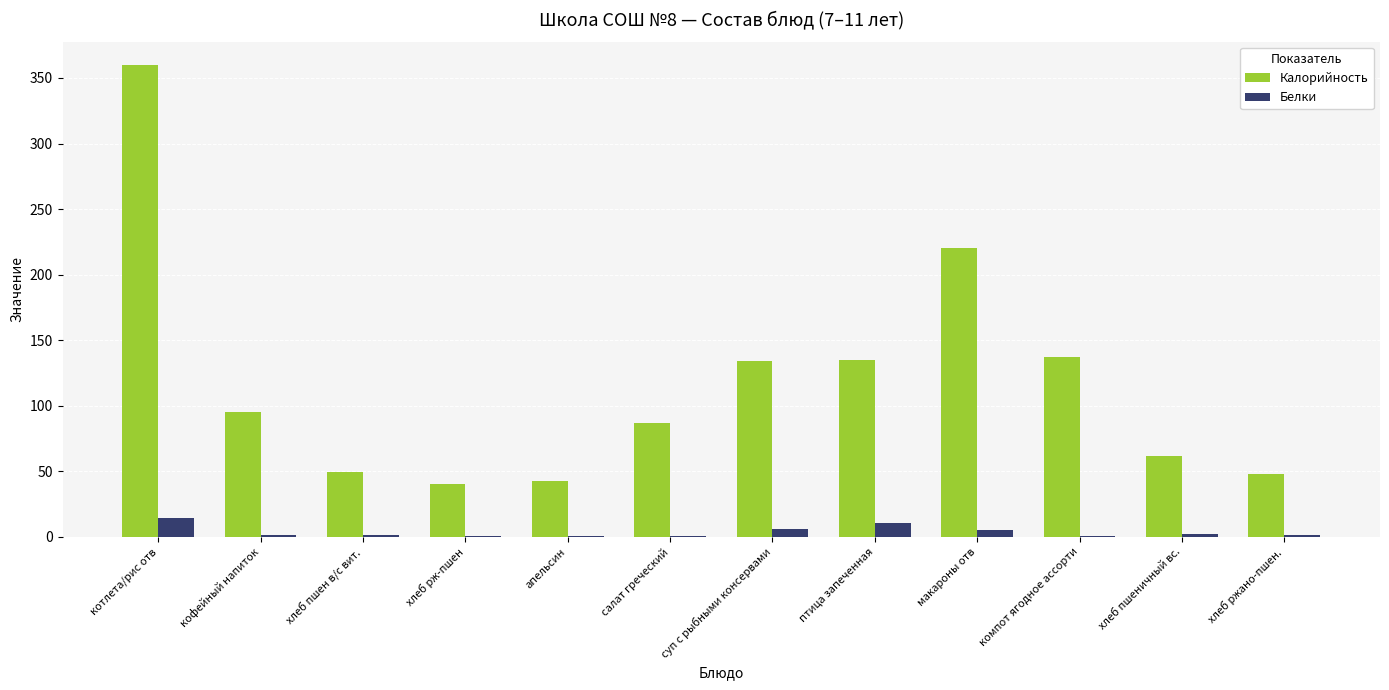

What is the sum of all Калорийность values?

1410.0